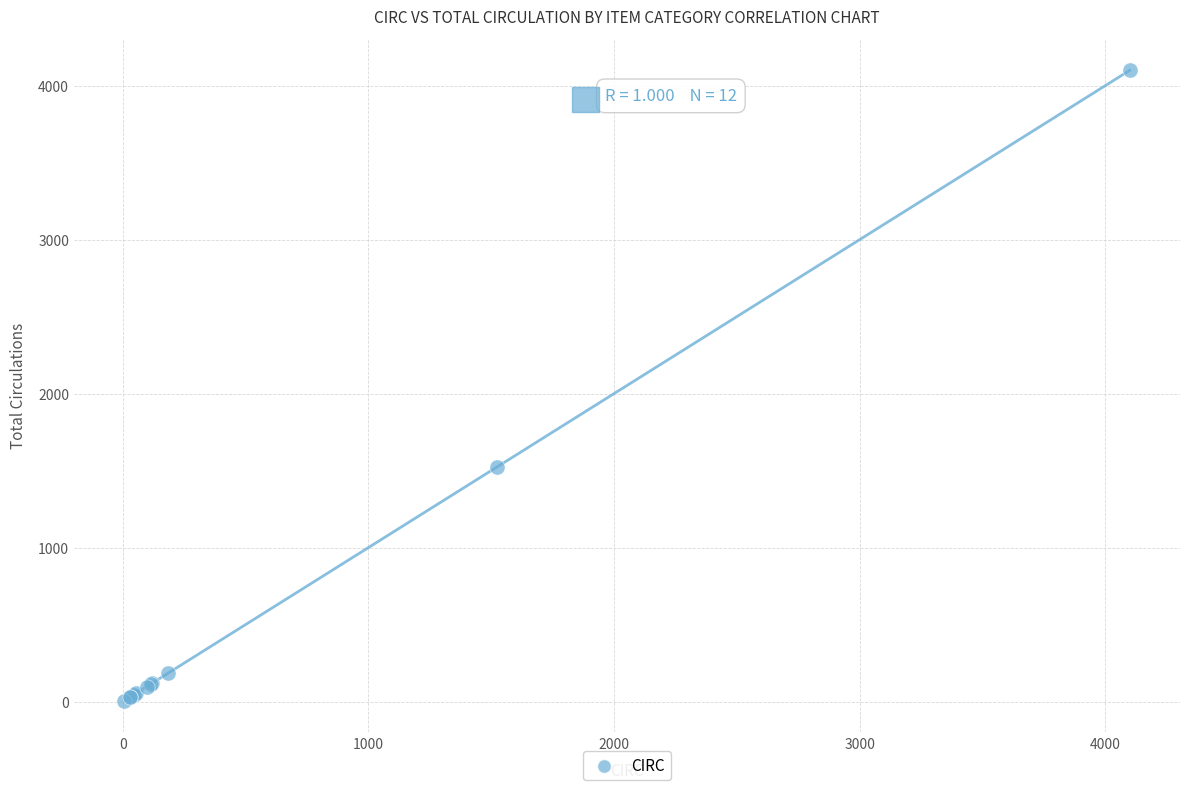

What Y value in the scatter plot is closest to 2052?

1522